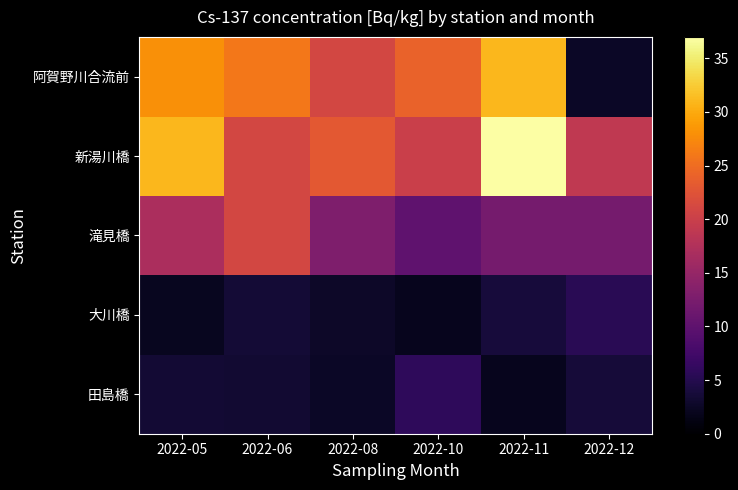

What is the lowest value of the 滝見橋 series?

10.0